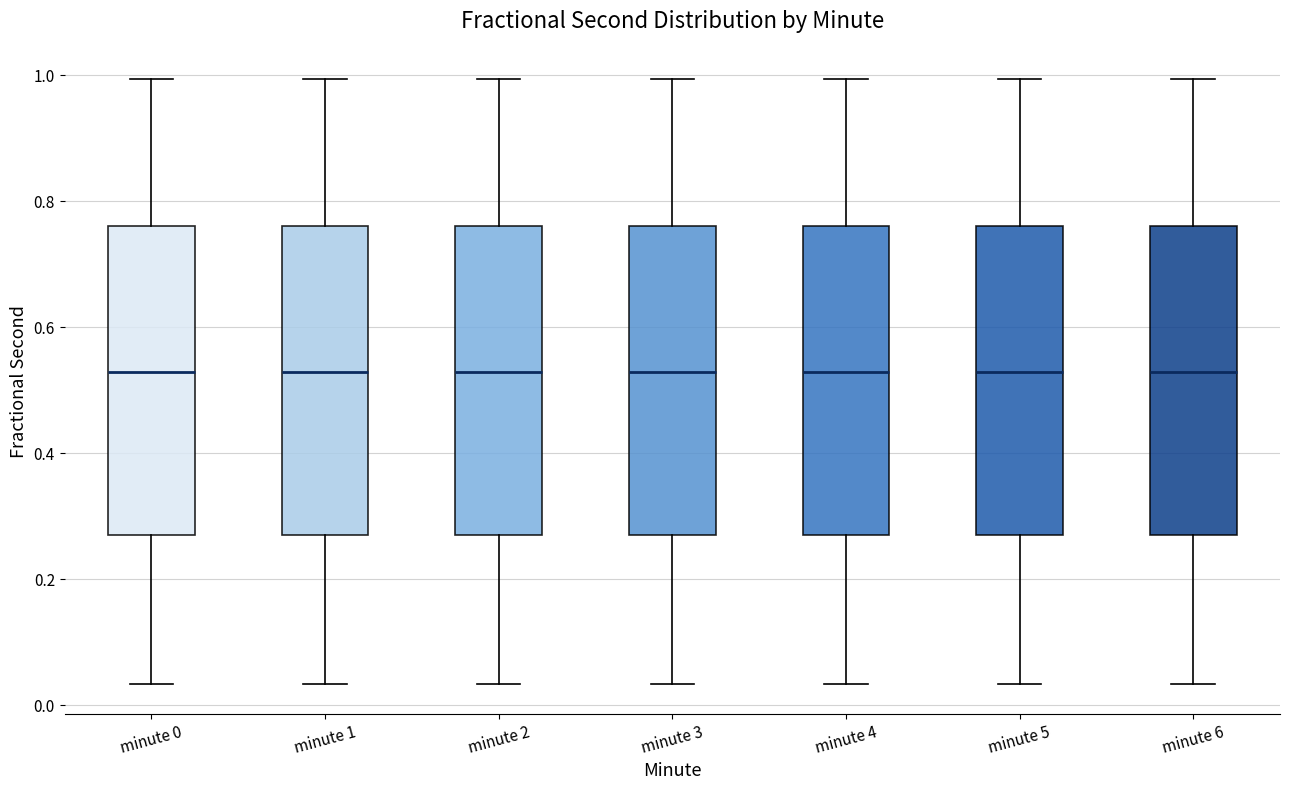

Where does the median line of the box for minute 4 sit on the y-axis? The values are not printed on the chart, so give them approximately, as read against the axis.

0.52